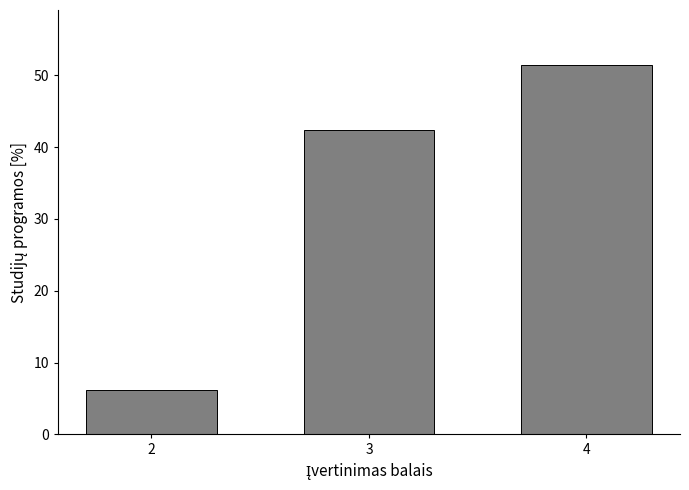

What is the greatest value displayed?

51.4